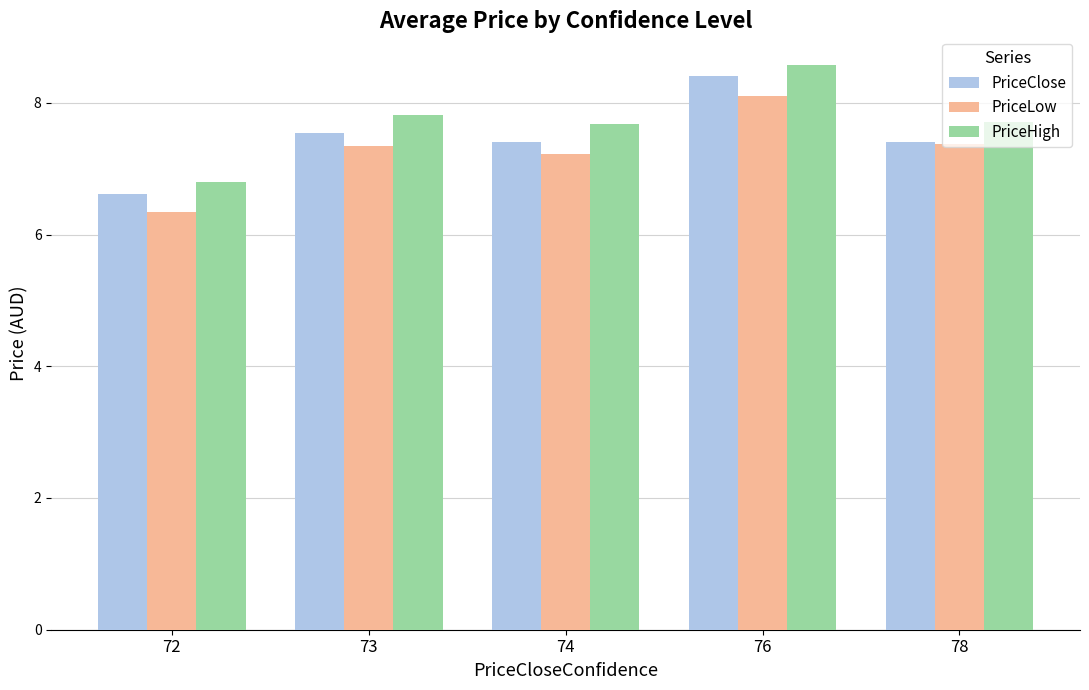

How many bars are there in total?

15